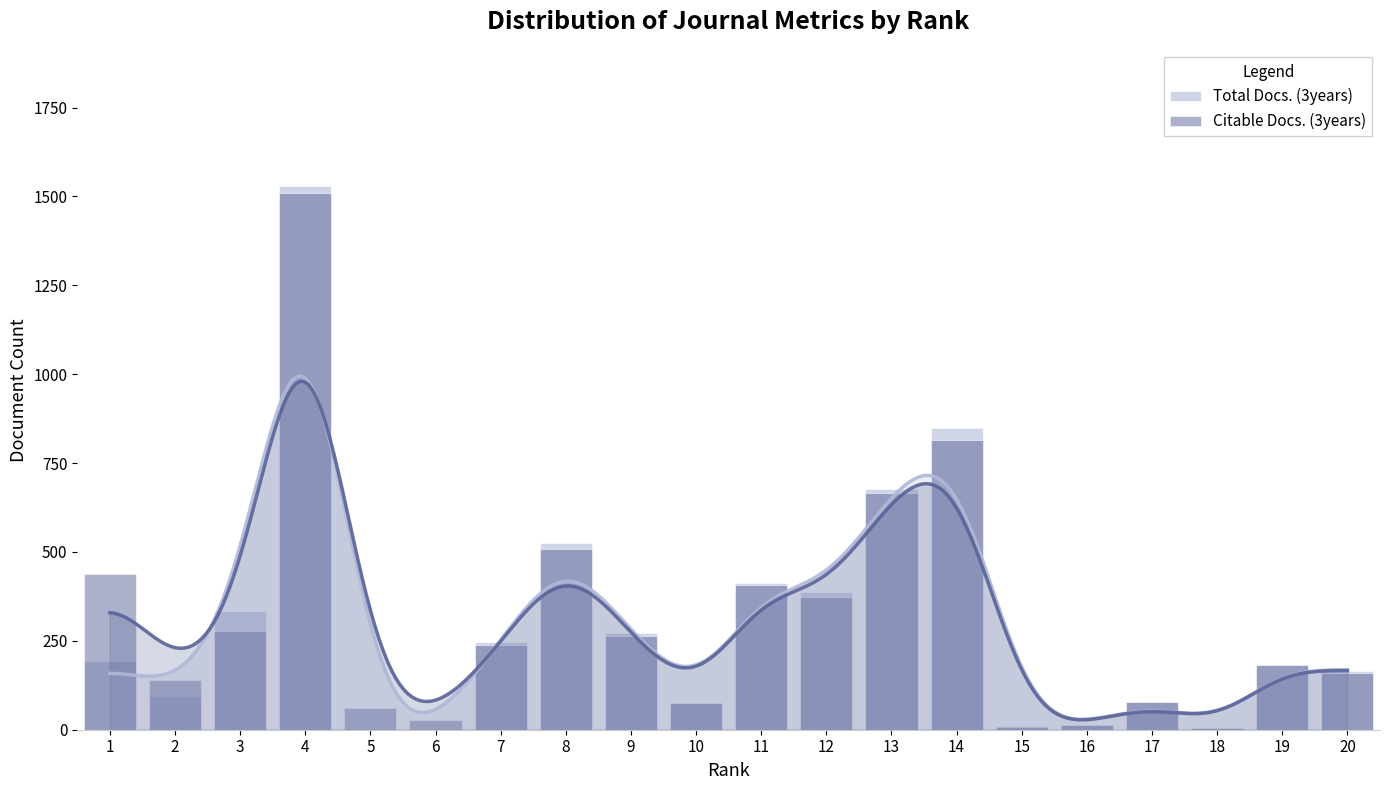

What is the average value of the Total Docs. (3years) series?

303